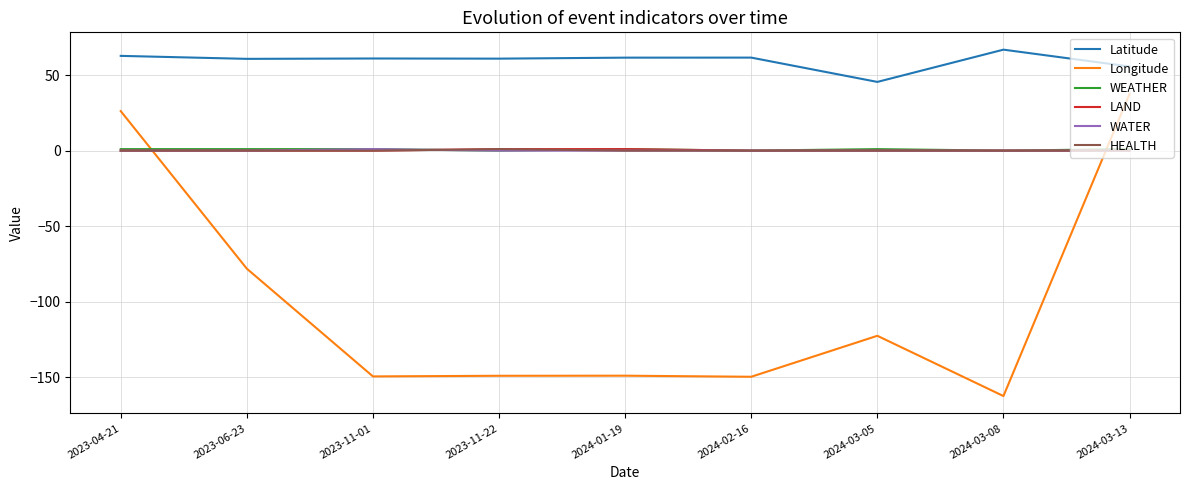

The value of Longitude at 2023-06-23 is -49.2. True or false?

False